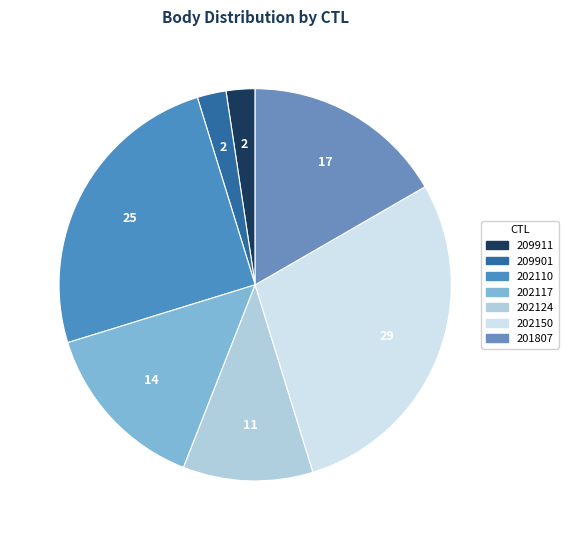

Approximately how many times larger is the value at 202110 compared to 209911?

10.5